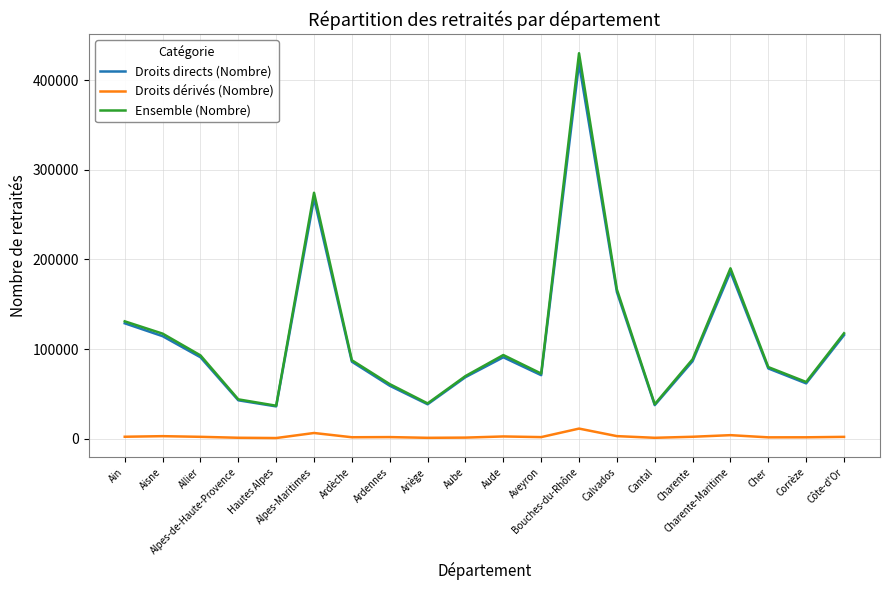

True or false: Droits dérivés (Nombre) and Droits directs (Nombre) intersect in this chart.

False